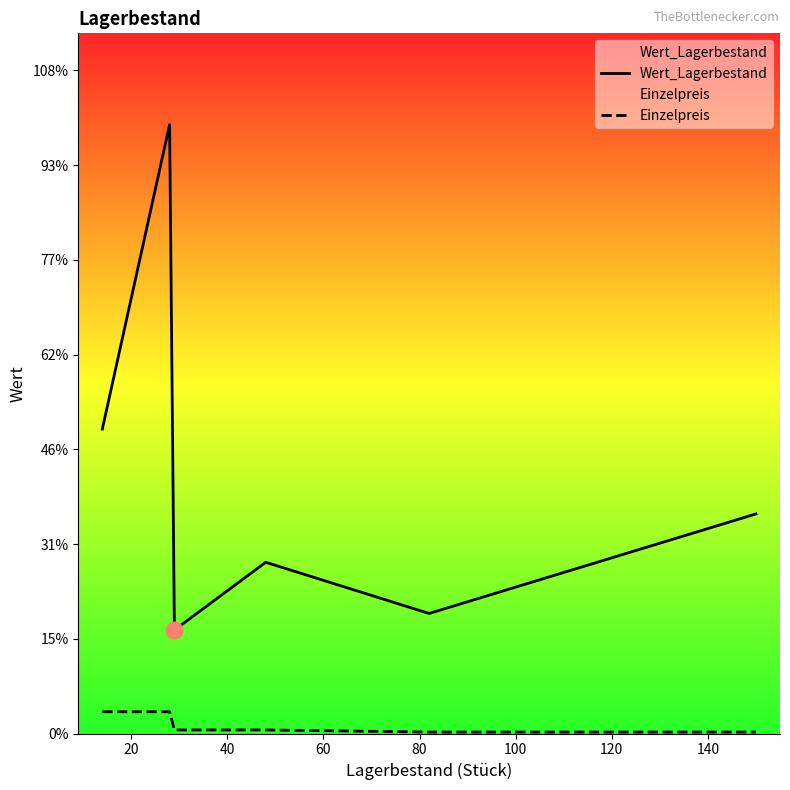

What is the difference between the second highest and second lowest values in the Einzelpreis series?

42.8